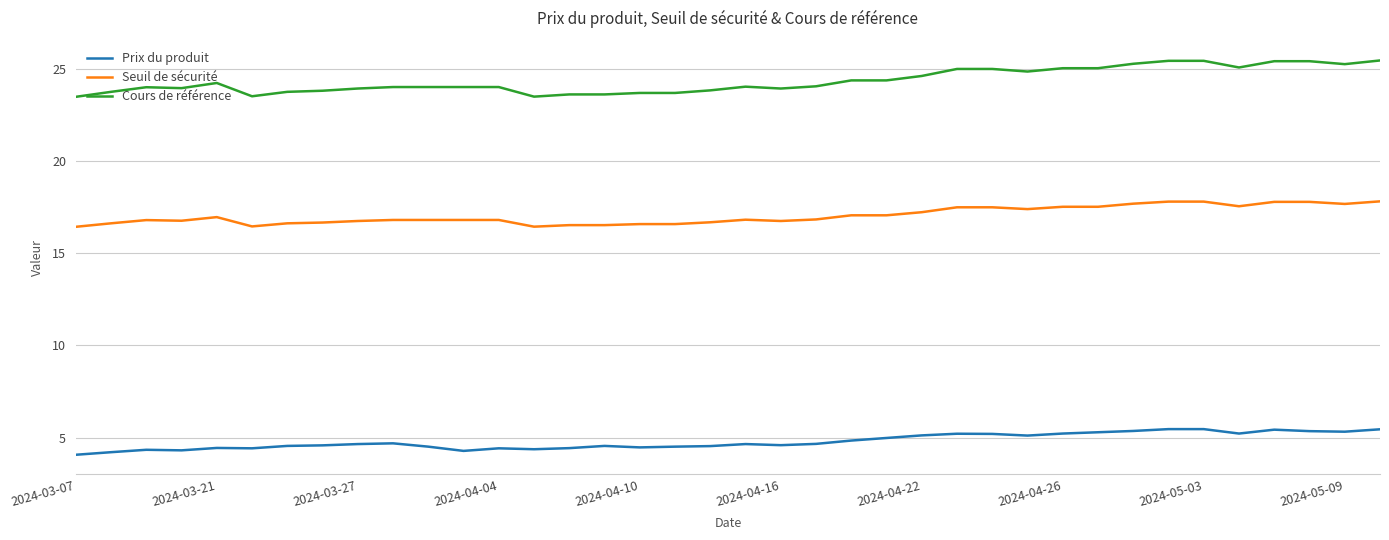

What is the maximum value shown in the chart?

25.4